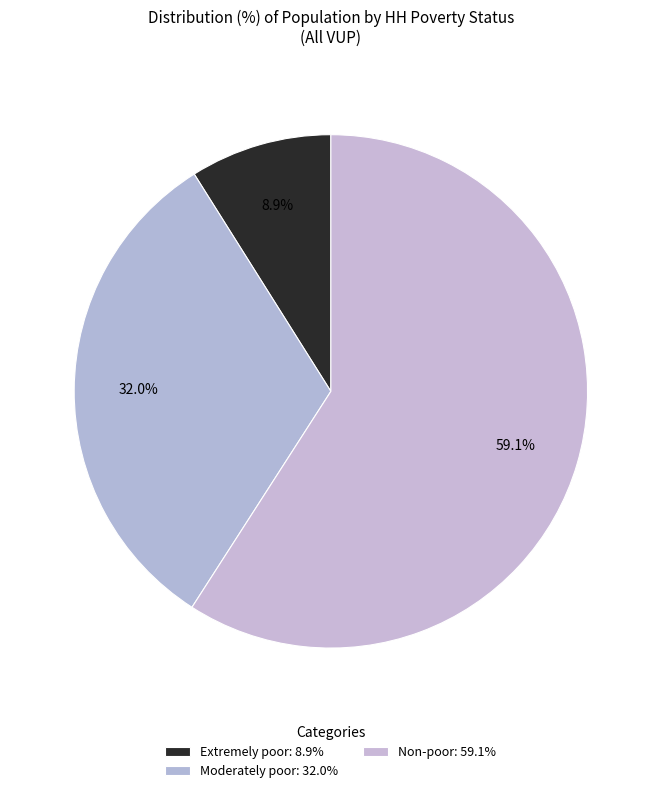

Count the number of slices in the pie.

3